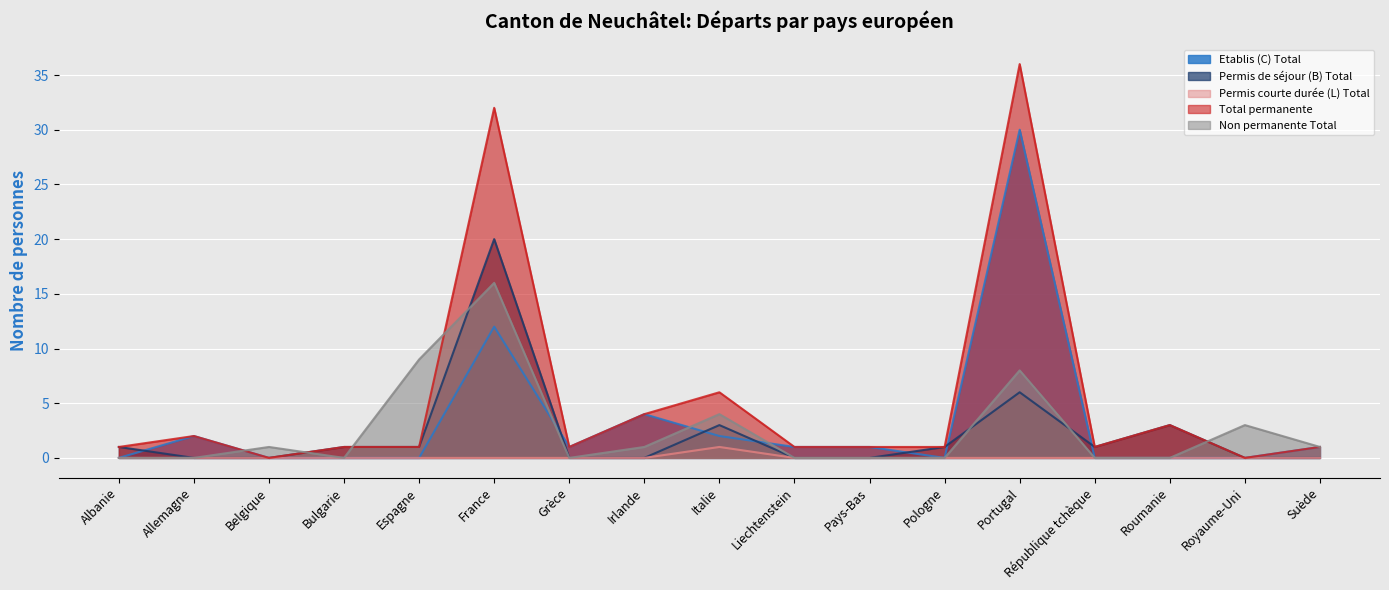

How many lines are shown in the chart?

5